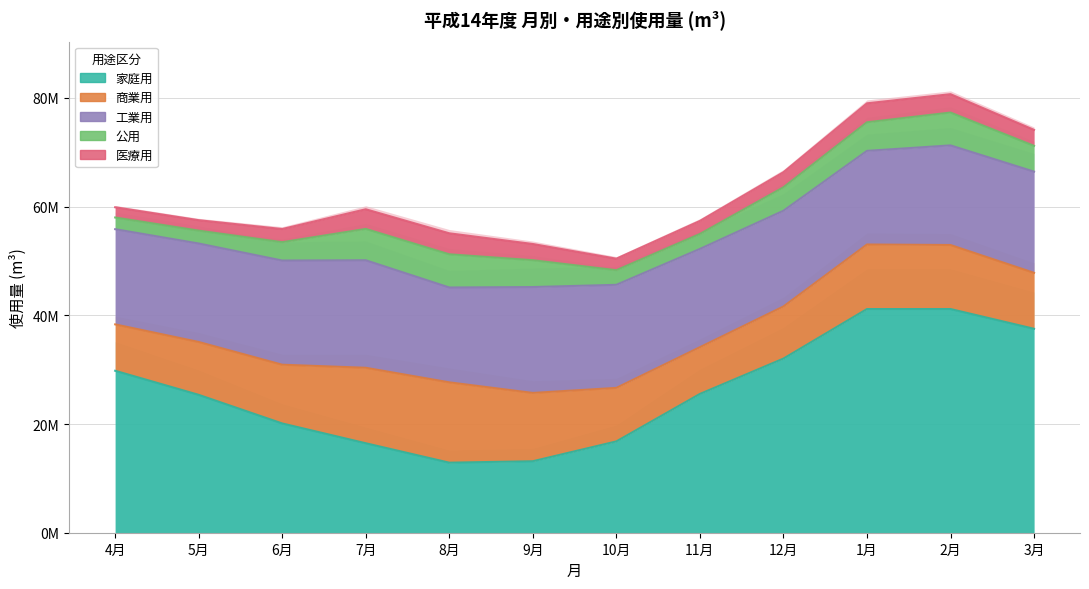

True or false: 医療用 and 商業用 cross at least once.

False